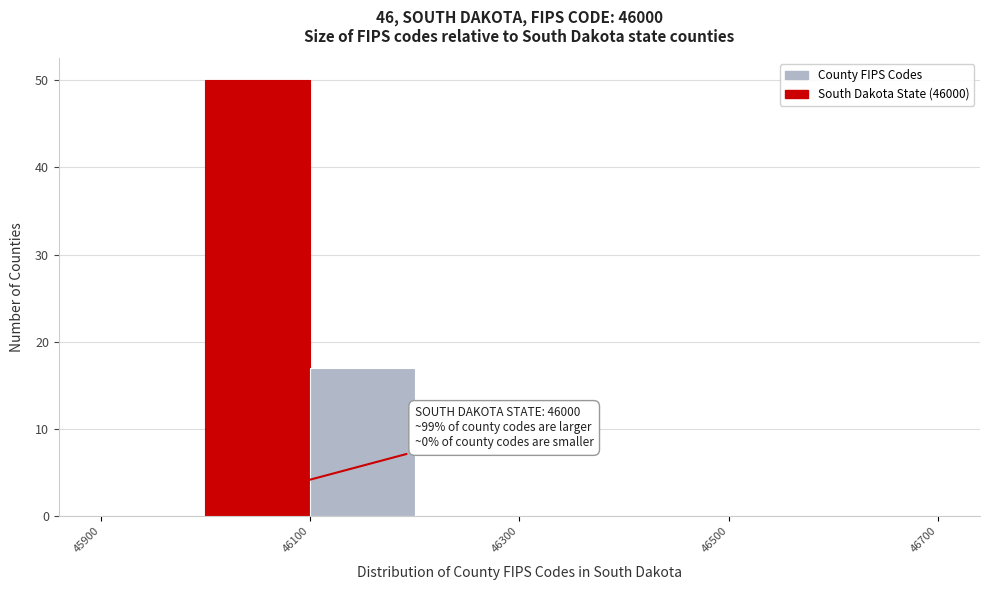

Over which range of the x-axis is the bar tallest?

46000 to 46100